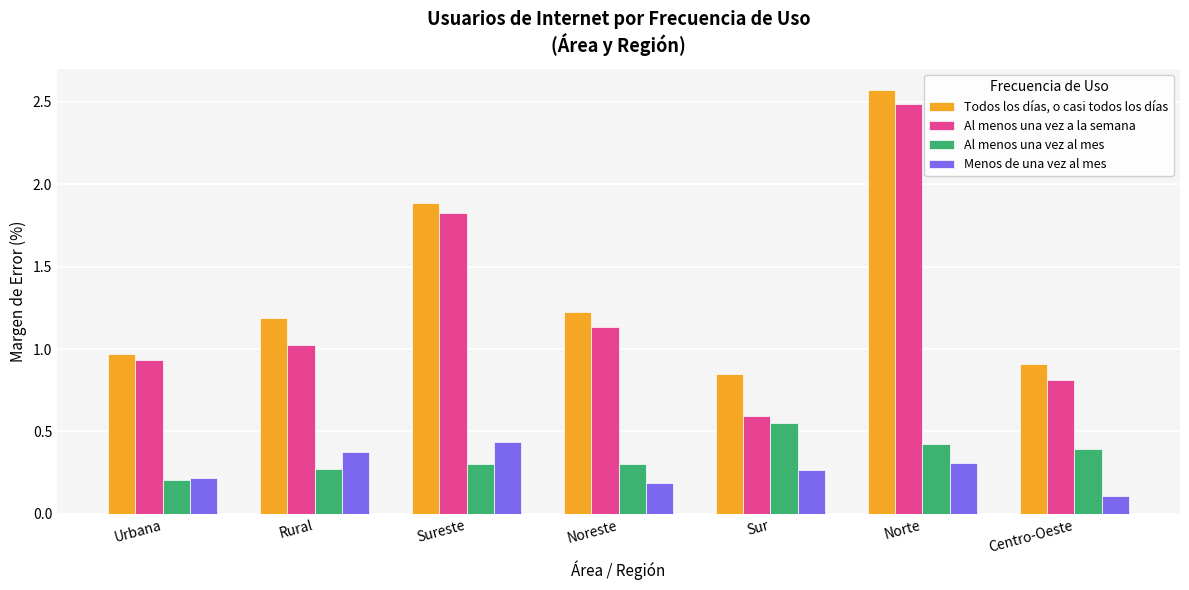

What is the difference between the maximum and minimum values in the Al menos una vez a la semana series?

1.9